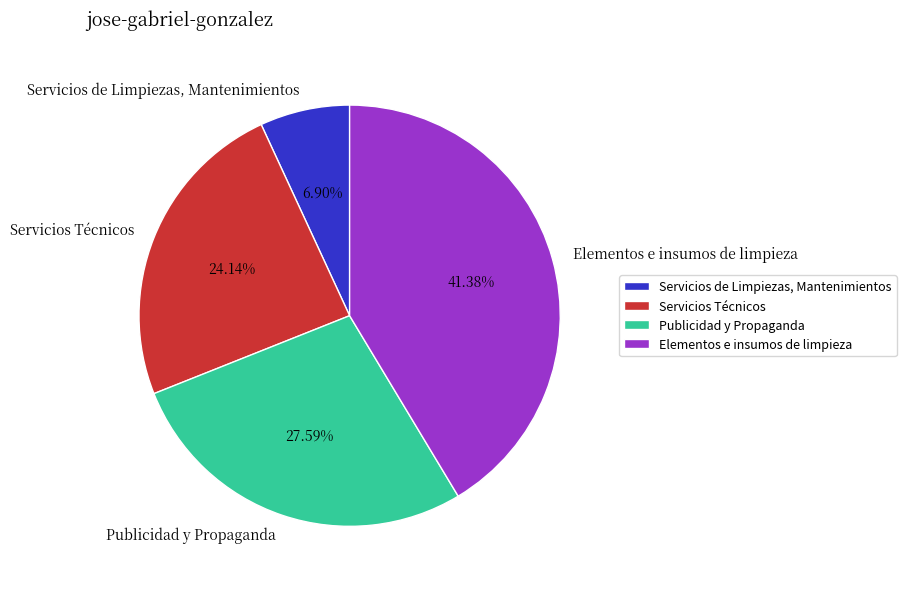

Is there any slice that represents more than half of the pie?

No